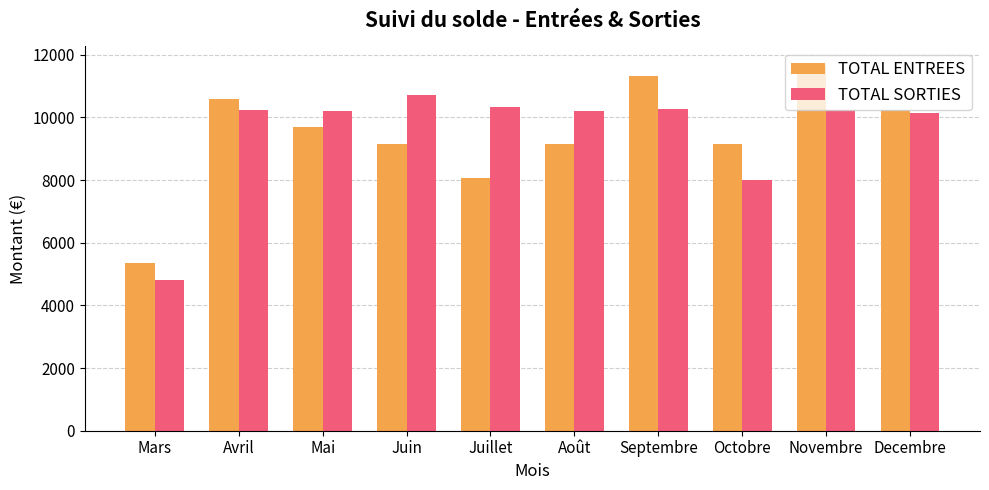

What is the average value of the TOTAL SORTIES series?

9515.8